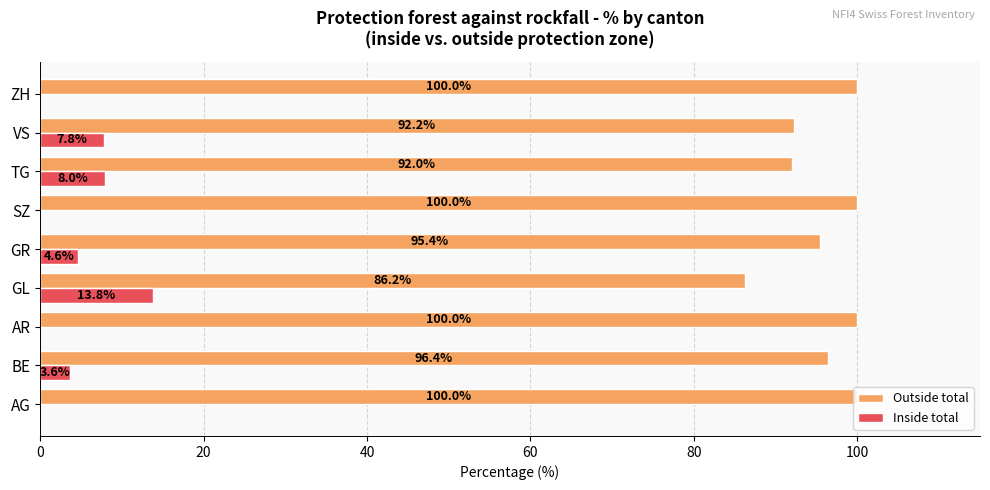

At which label is Outside total closest to 93?

VS